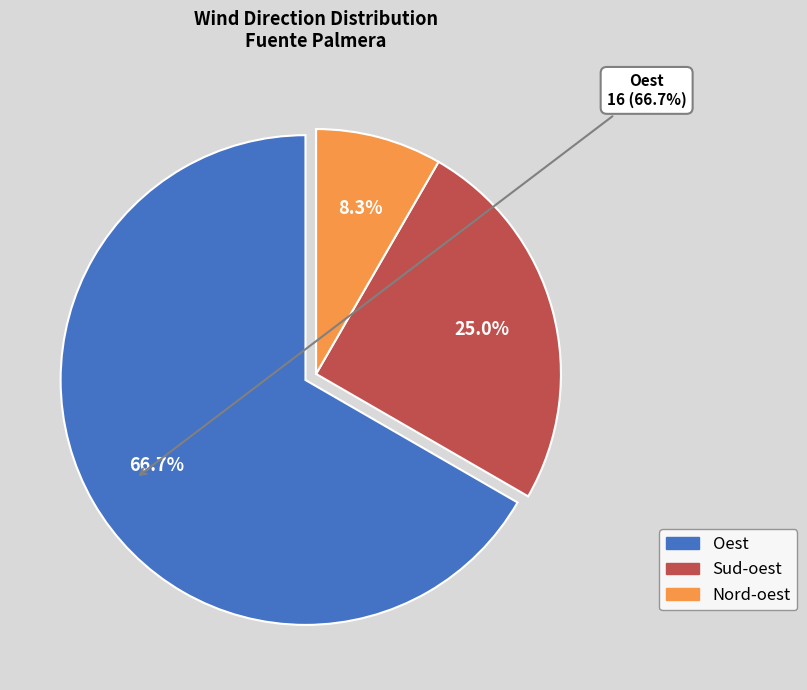

Approximately how many times larger is the value at Sud-oest compared to Nord-oest?

3.0